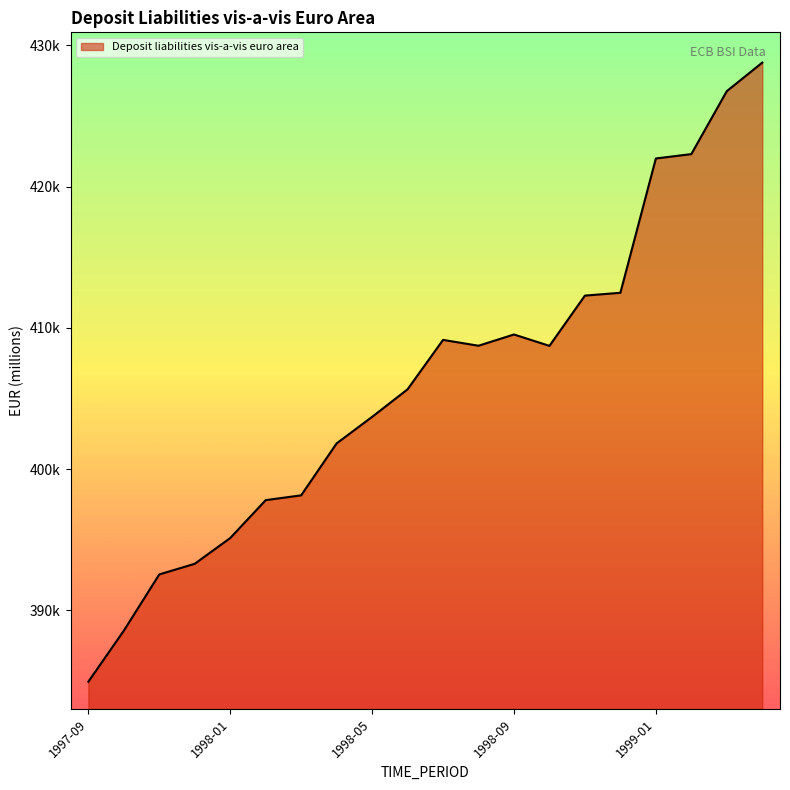

What is the label of the 14th point from the right?

1998-03